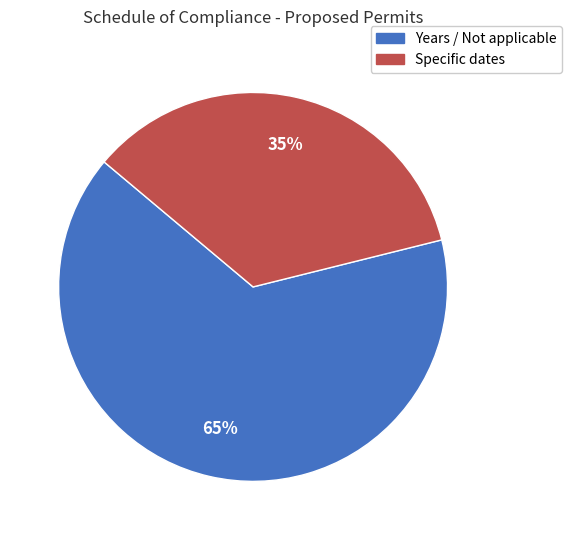

Is there a majority slice in this chart?

Yes